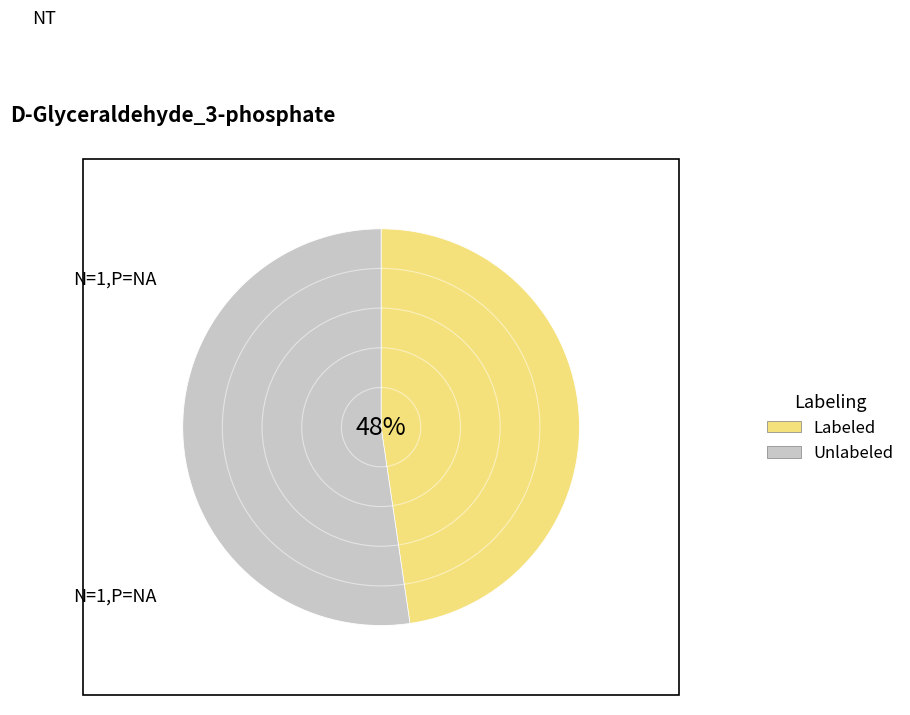

What is the largest slice in the pie chart?

Unlabeled